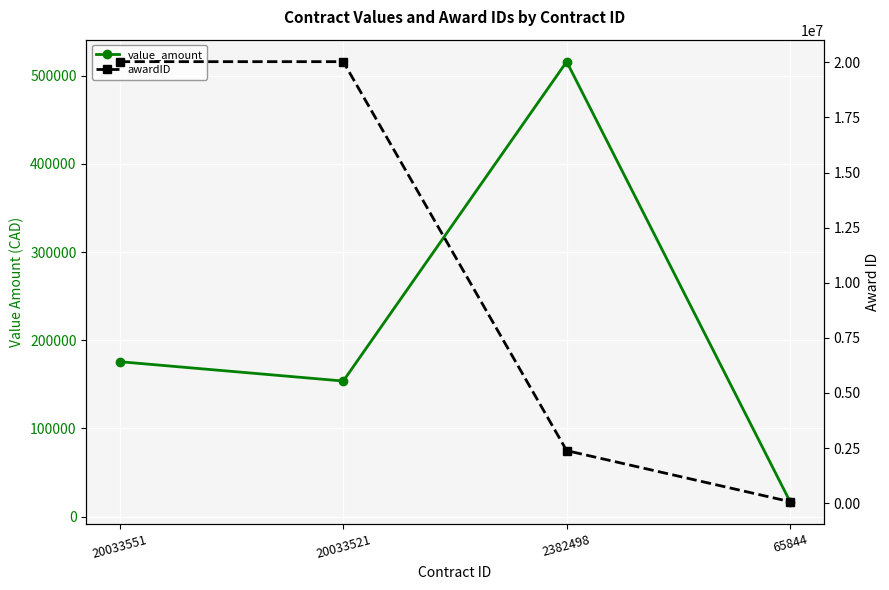

What is the minimum value shown in the chart?

16900.0